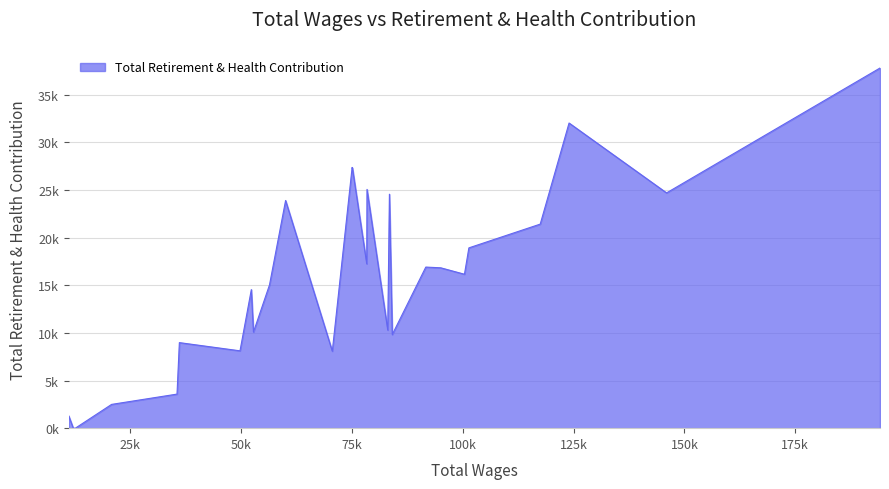

Does the chart have visible grid lines?

Yes